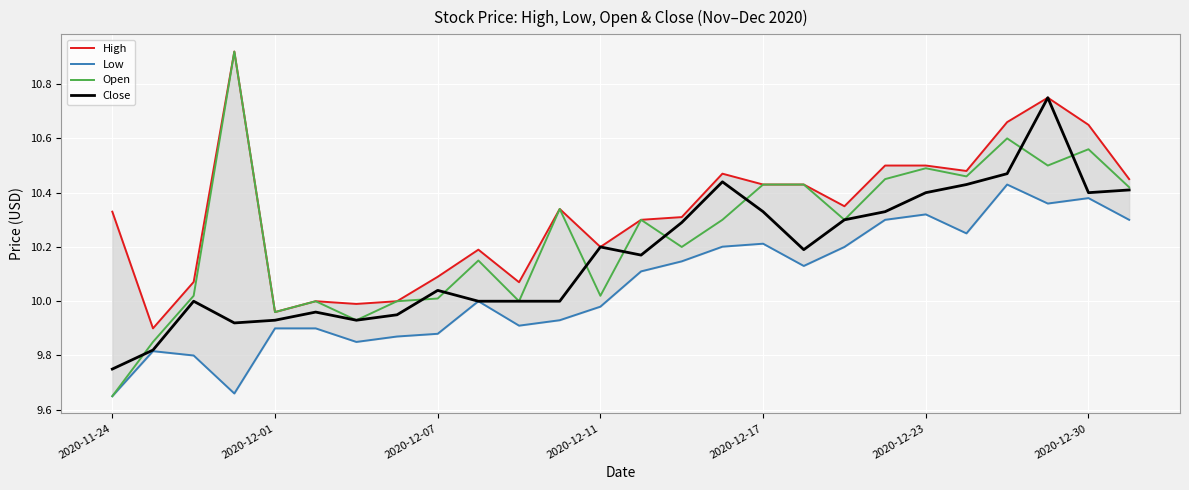

What is the difference between the maximum and minimum values in the High series?

1.0